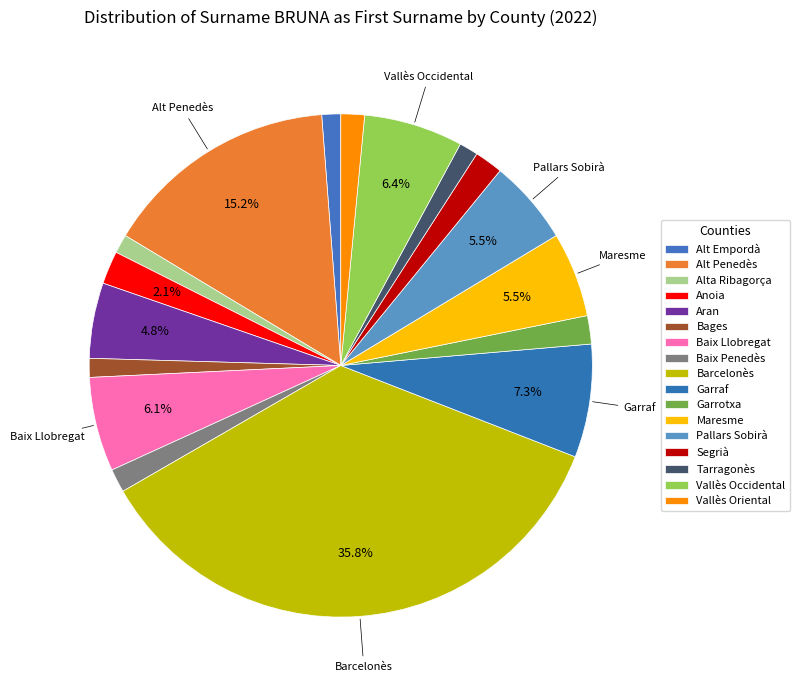

Is it true that Alt Penedès is 4% of the pie?

False